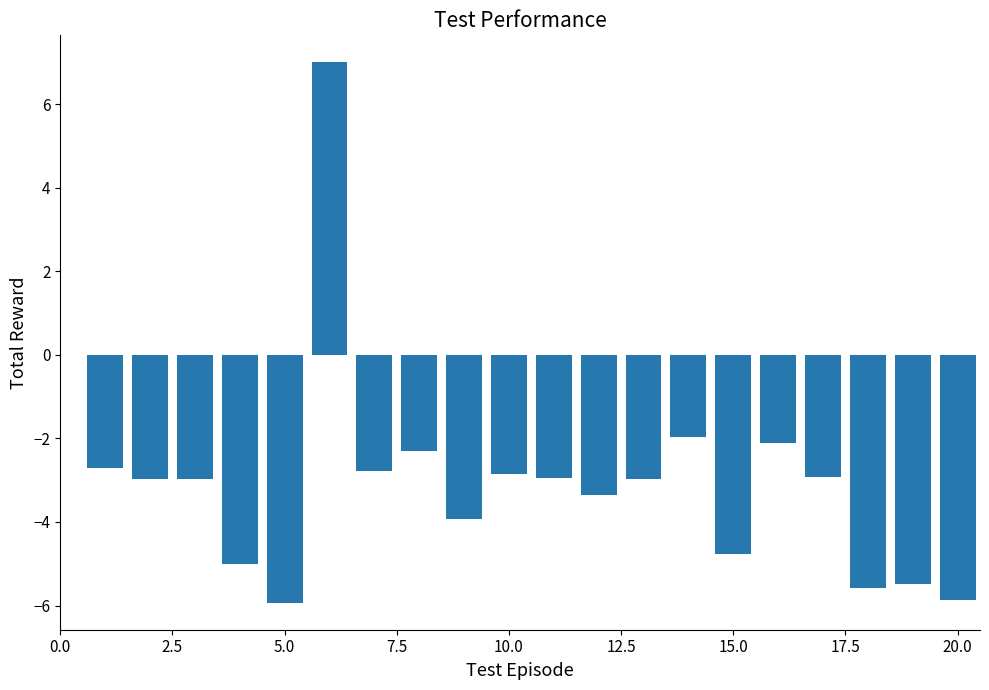

What is the average value?

-3.1